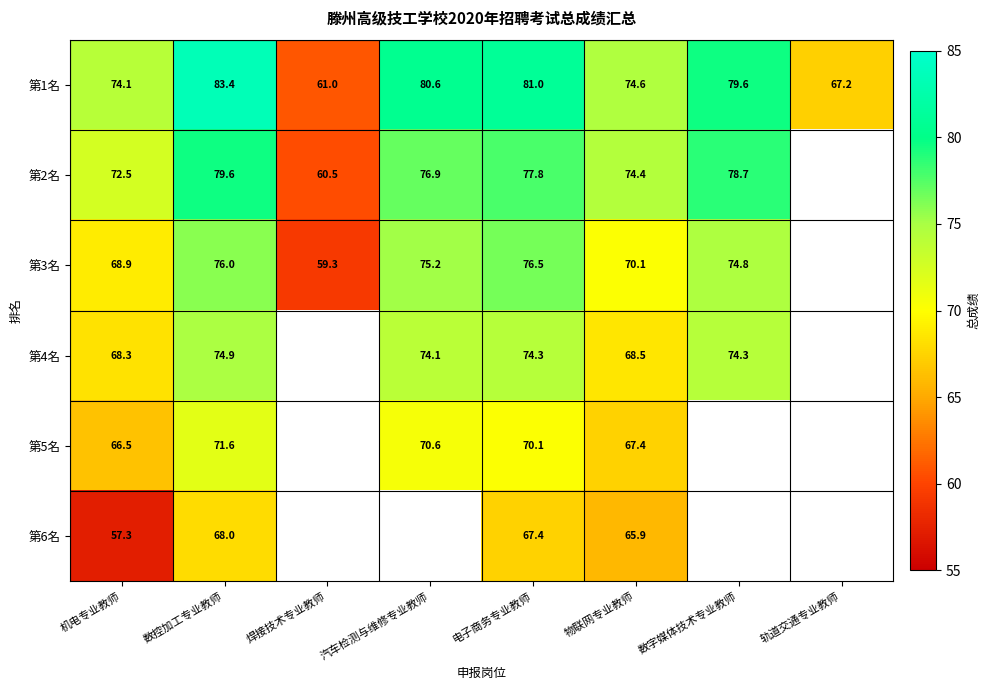

At which label does 第1名 first exceed 79?

数控加工专业教师